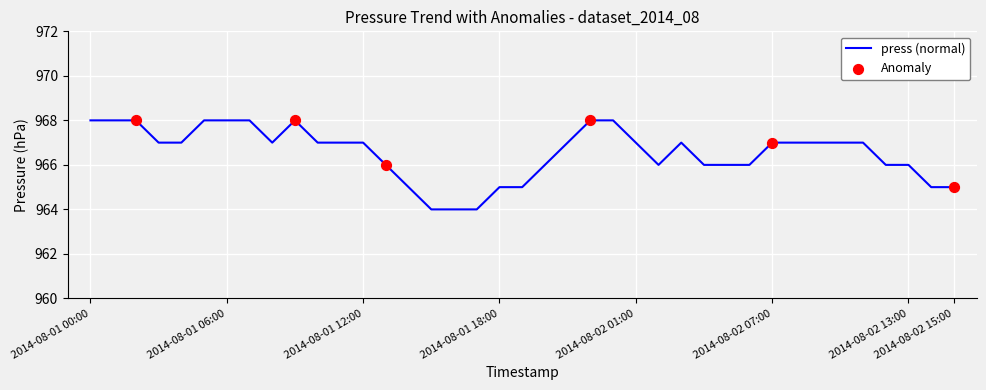

What is the difference between the maximum and minimum values?

4